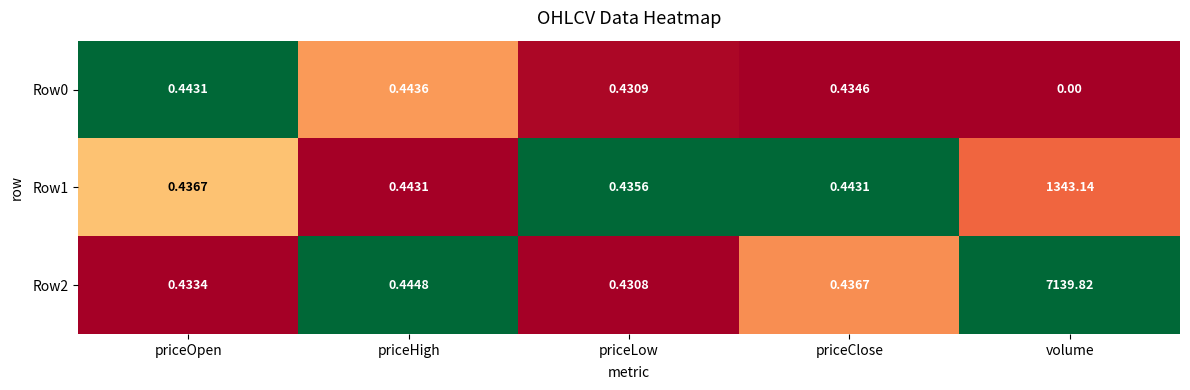

At which category is the sum across all series the highest?

volume